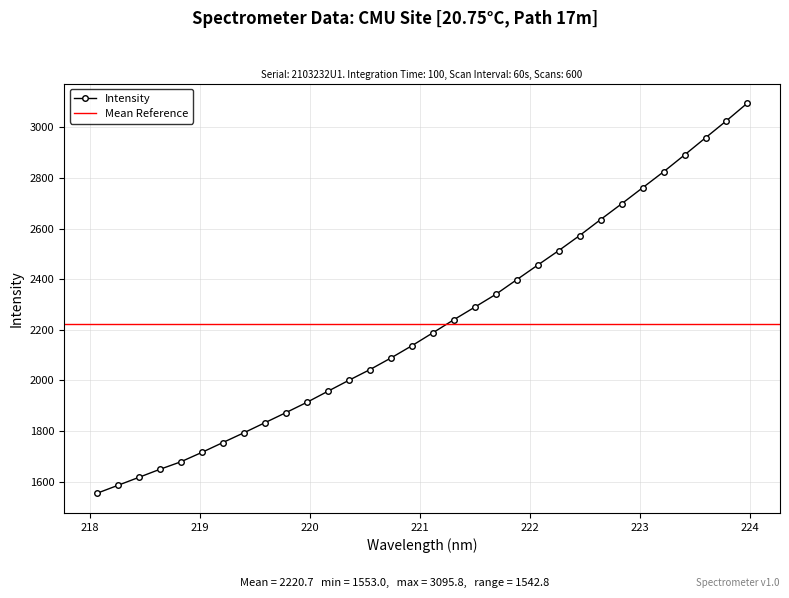

The chart shows a value of 1188.6 at 219.0156. True or false?

False